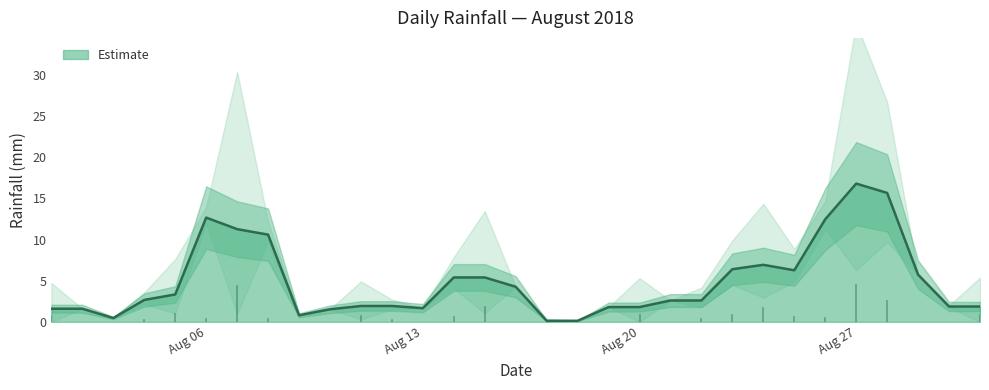

Which category has the highest value across all series?

2018-08-27